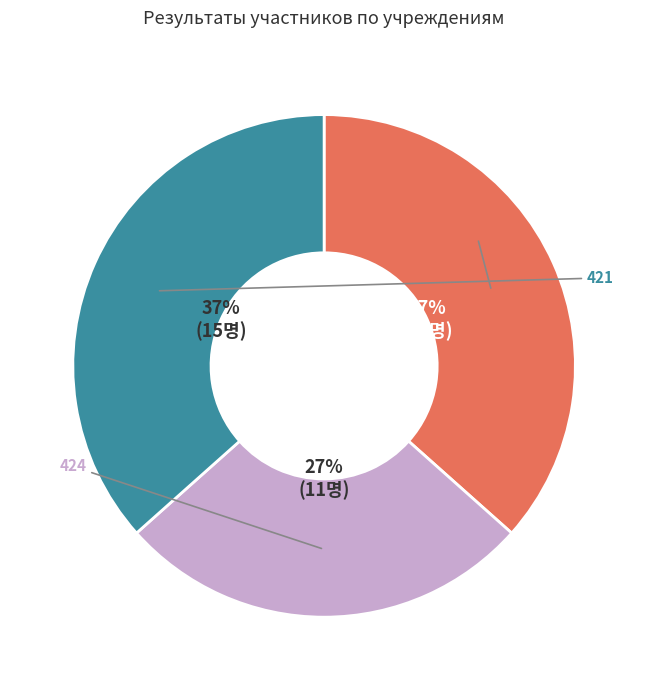

Is there a majority slice in this chart?

No